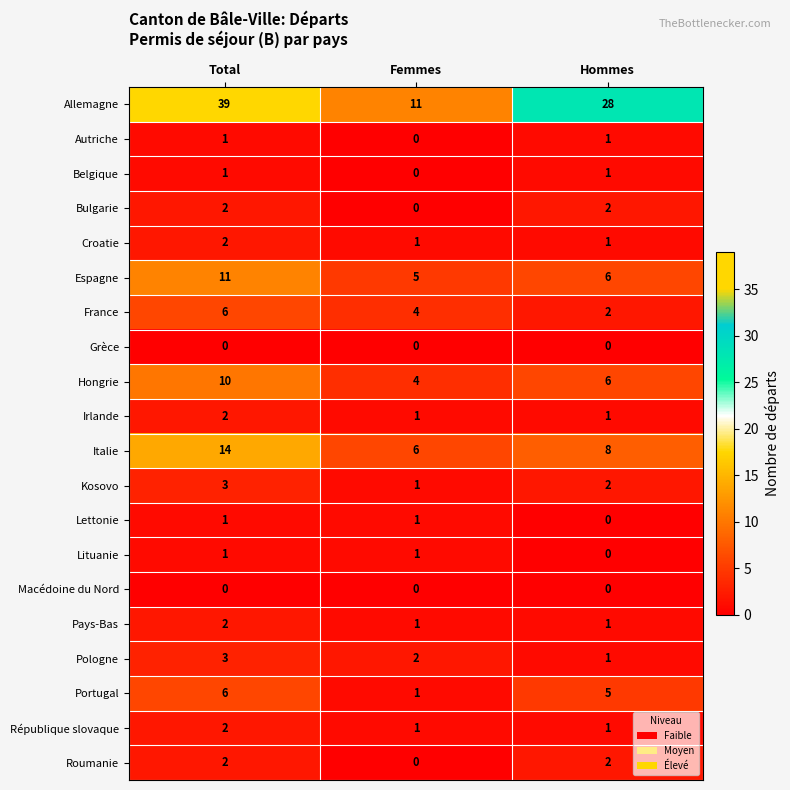

What value does the Hongrie series have at Total?

10